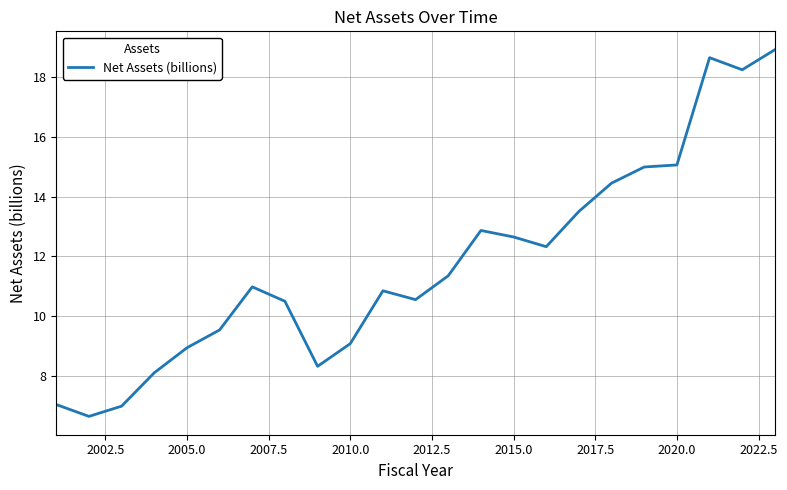

Does the chart have visible grid lines?

Yes